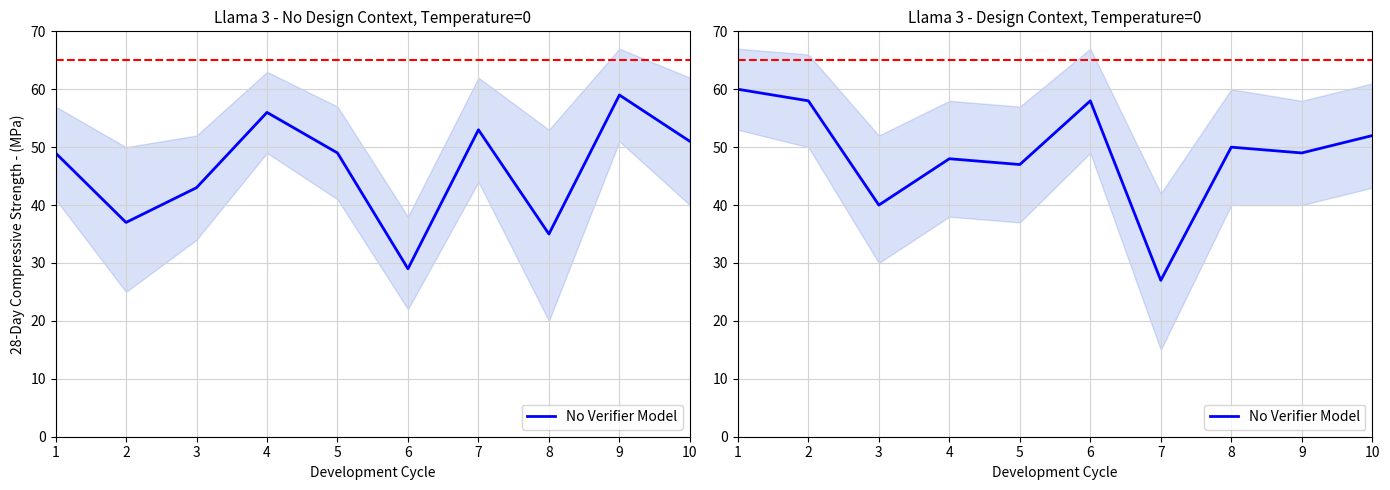

How many data points does each series have?

10